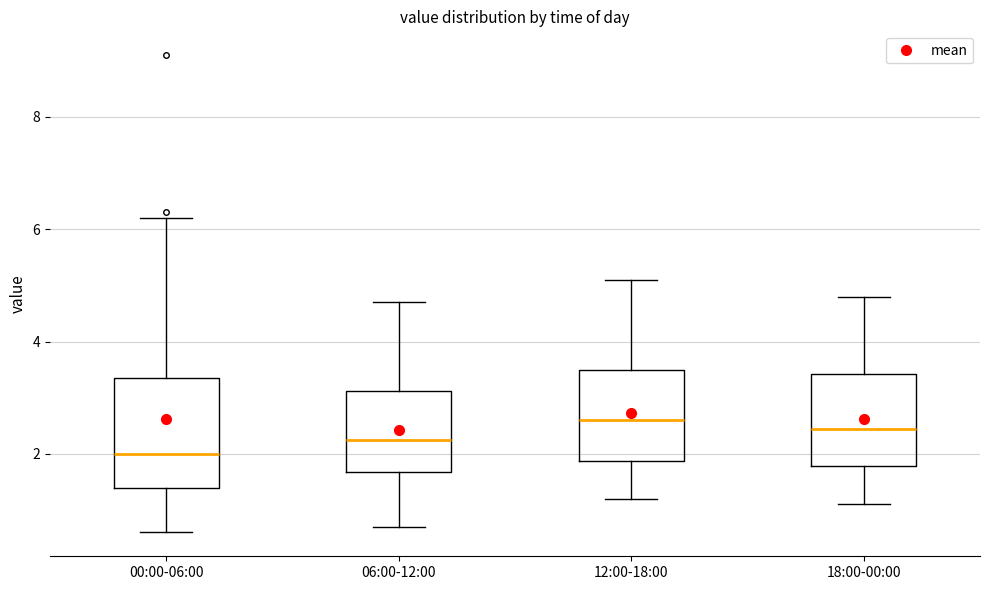

Reading left to right, read every box against the y-axis: the position of its median line, the range the box covers, and the ends of its whiskers. The values are not printed on the chart, so give them approximately, as read against the axis.

00:00-06:00: median 2.0, box 1.4 to 3.4, whiskers 0.6 to 6.2
06:00-12:00: median 2.2, box 1.6 to 3.2, whiskers 0.8 to 4.8
12:00-18:00: median 2.6, box 1.8 to 3.6, whiskers 1.2 to 5.2
18:00-00:00: median 2.4, box 1.8 to 3.4, whiskers 1.2 to 4.8